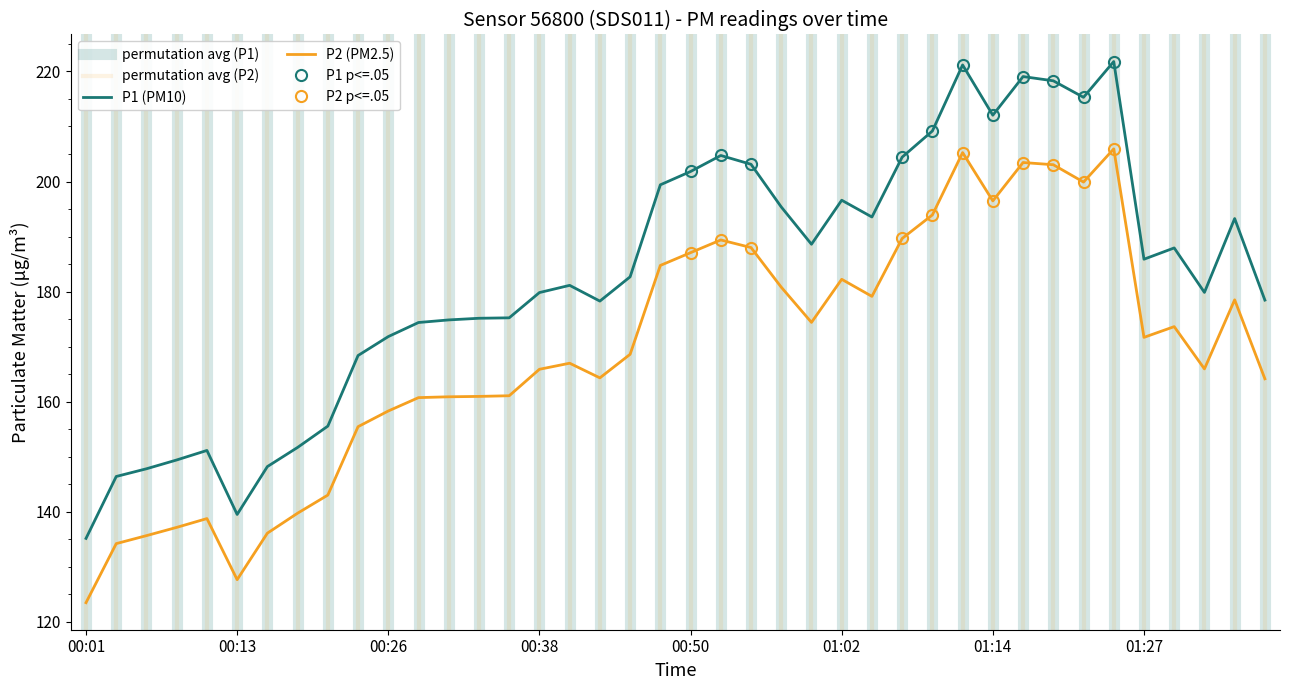

True or false: P2 and P1 intersect in this chart.

False